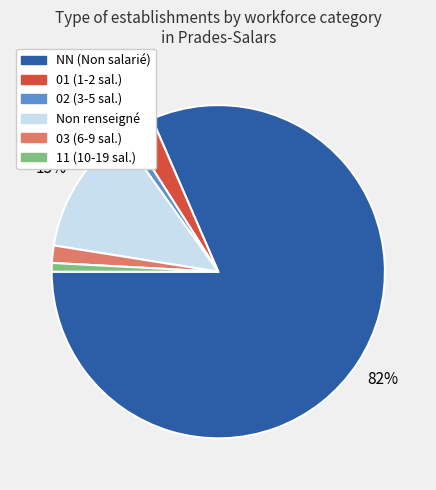

To the nearest percent, what is the average slice percentage?

17%